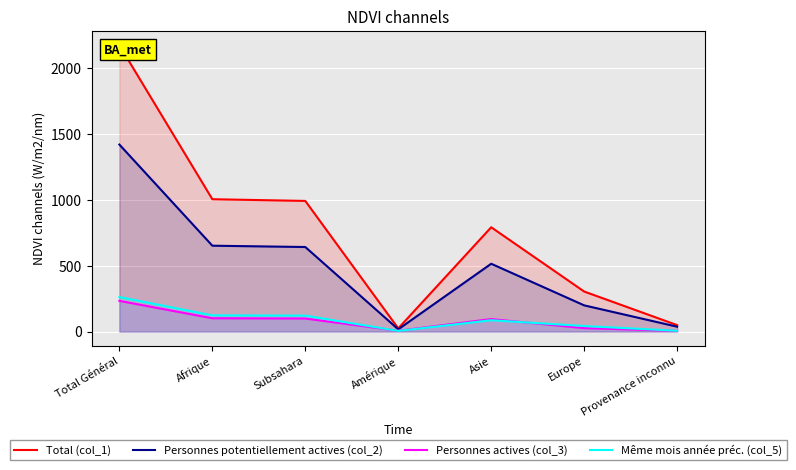

What is the total value across all series at Asie?

1488